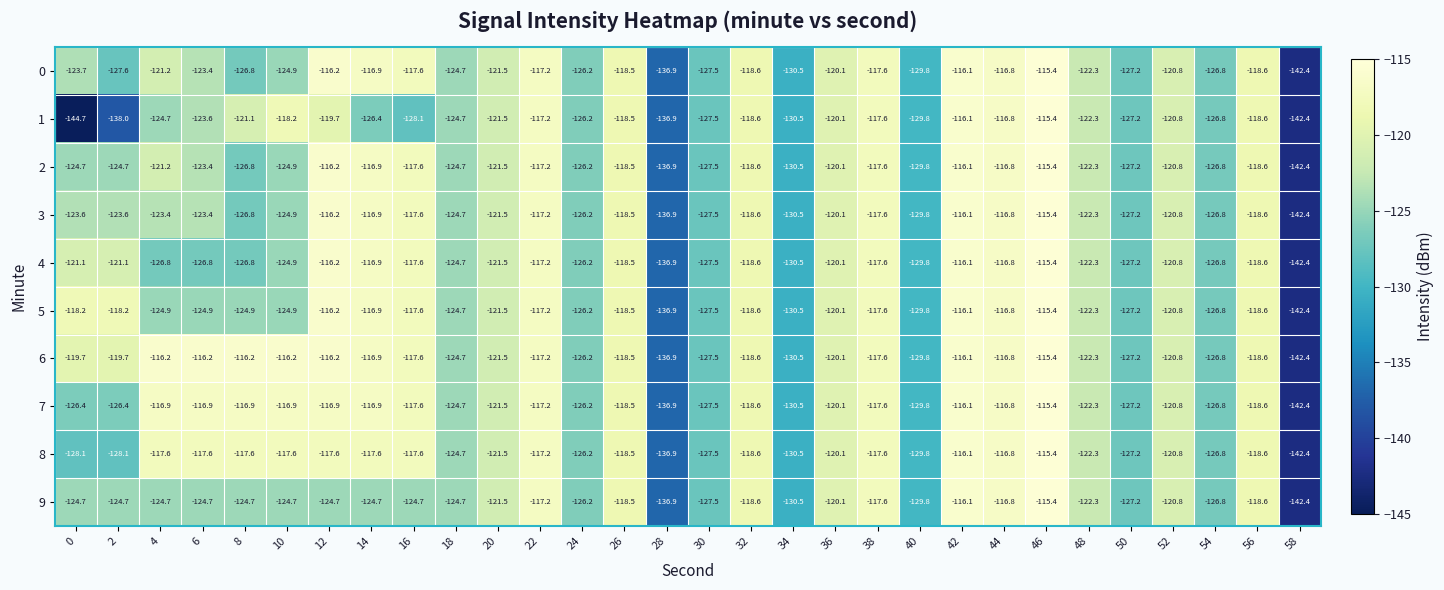

The 4 series shows -196.3 at 36. True or false?

False